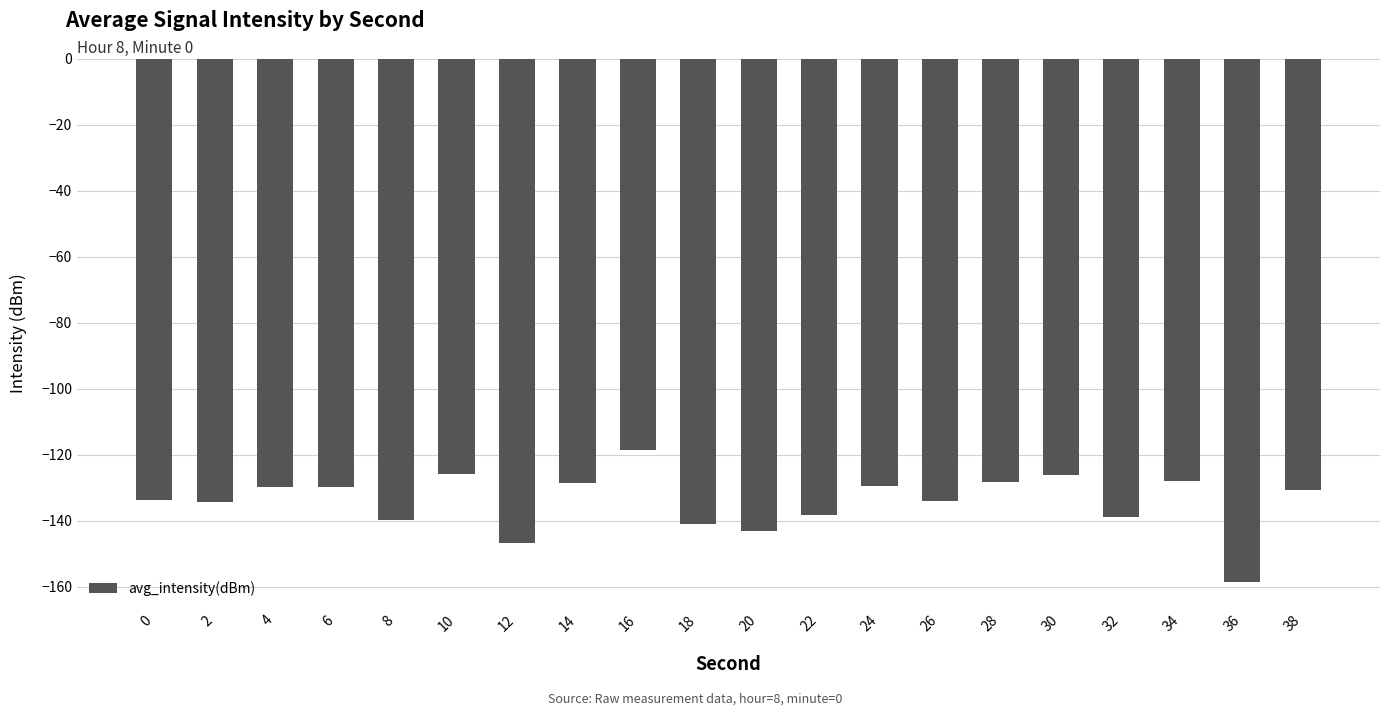

Does the chart contain any negative values?

Yes